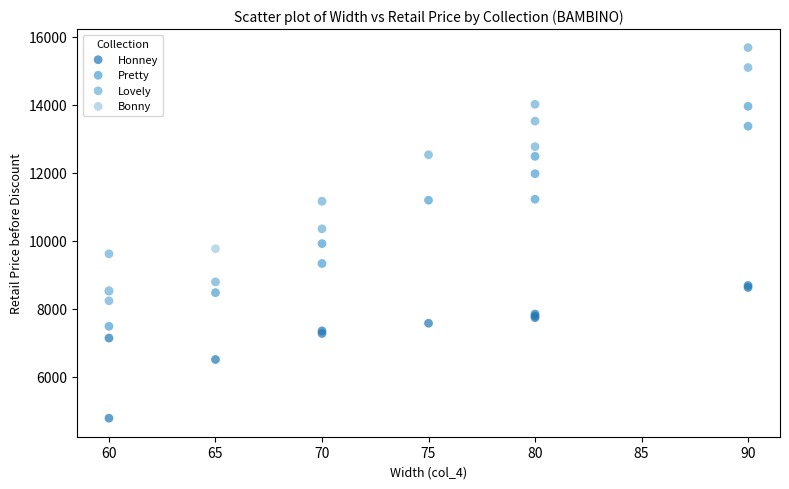

What are all the series names shown in the legend?

Honney, Pretty, Lovely, Bonny